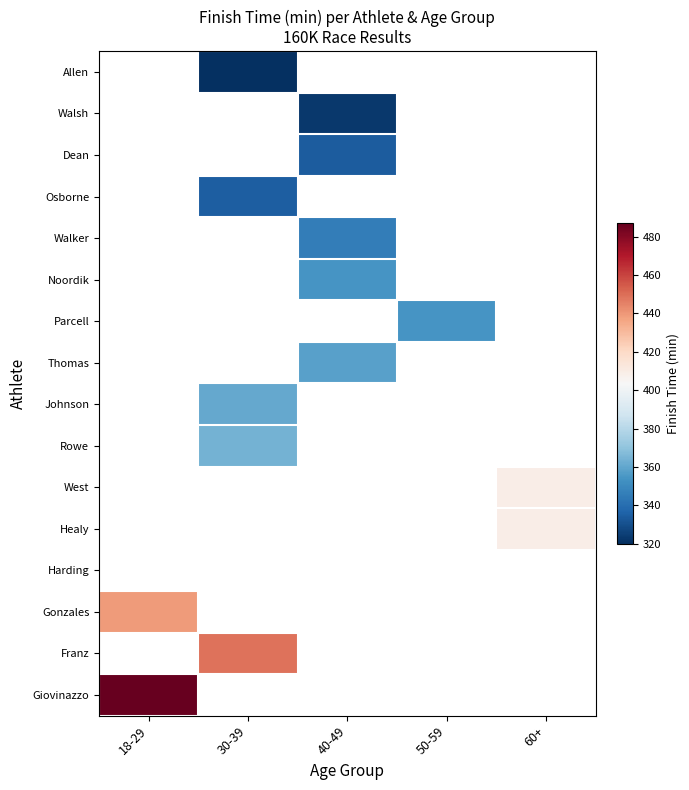

Which category has the lowest value across all series?

30-39